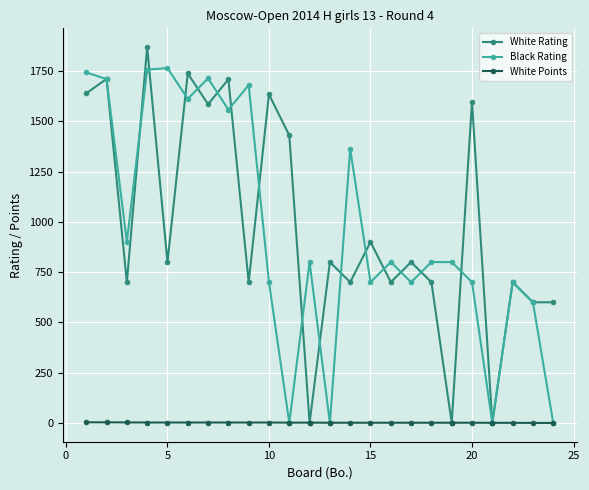

In White Rating, how many points are higher than both neighbors (excluding endpoints)?

10